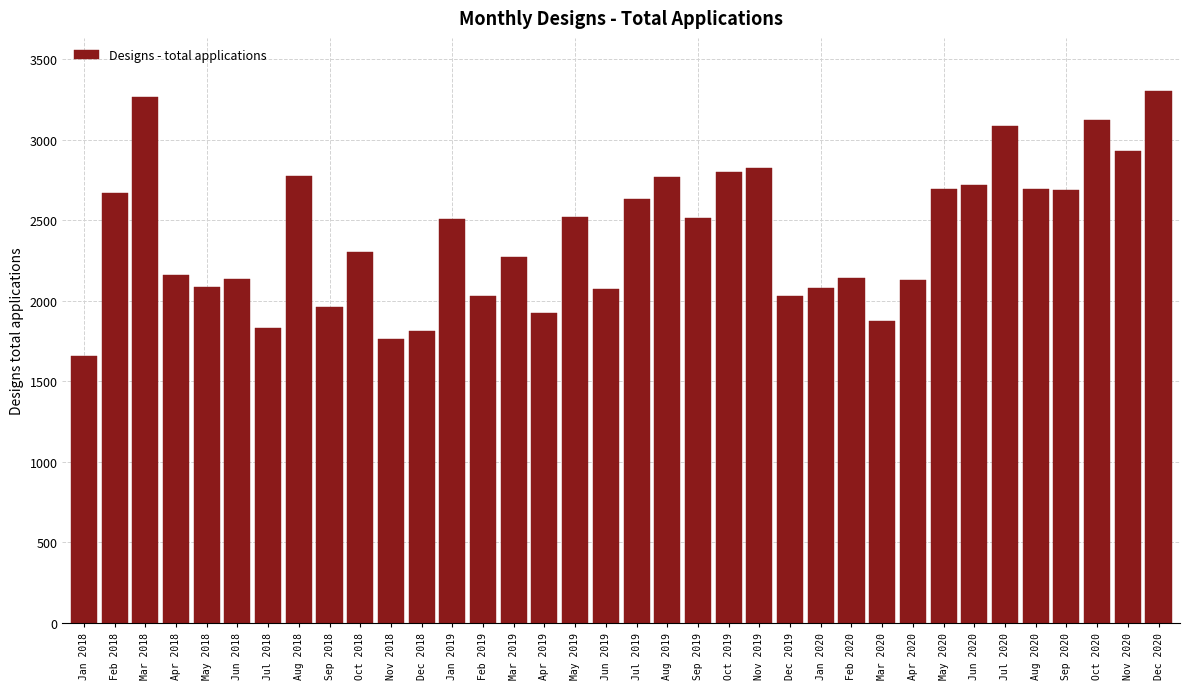

Which label corresponds to the smallest value in the chart?

Jan 2018